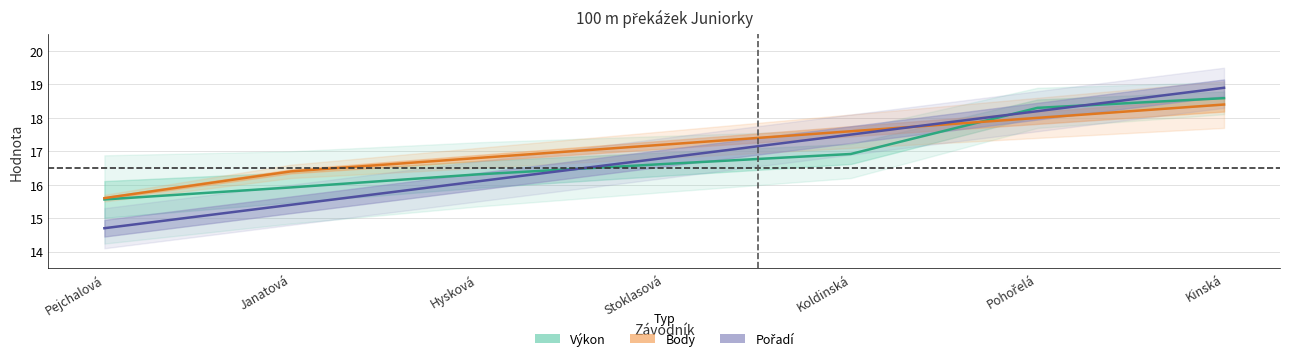

What is the total value across all series at Koldinská?

52.0